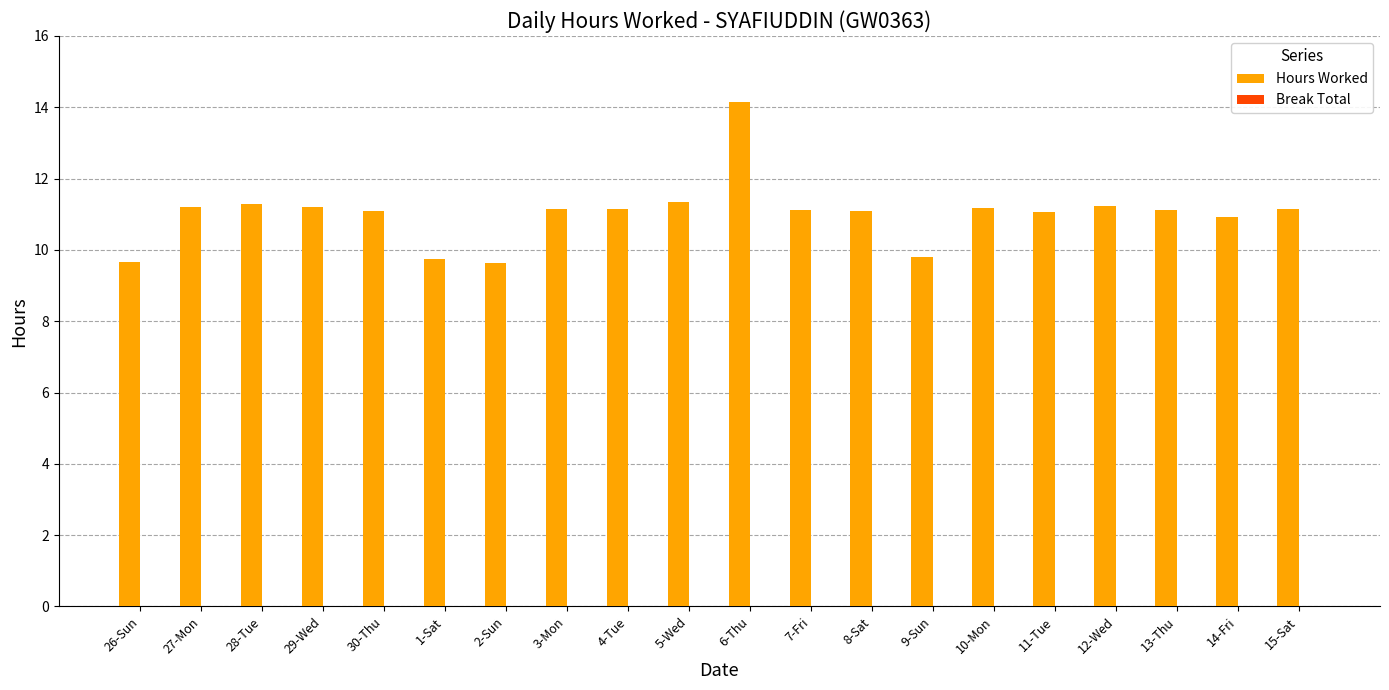

Which category has the highest value across all series?

6-Thu